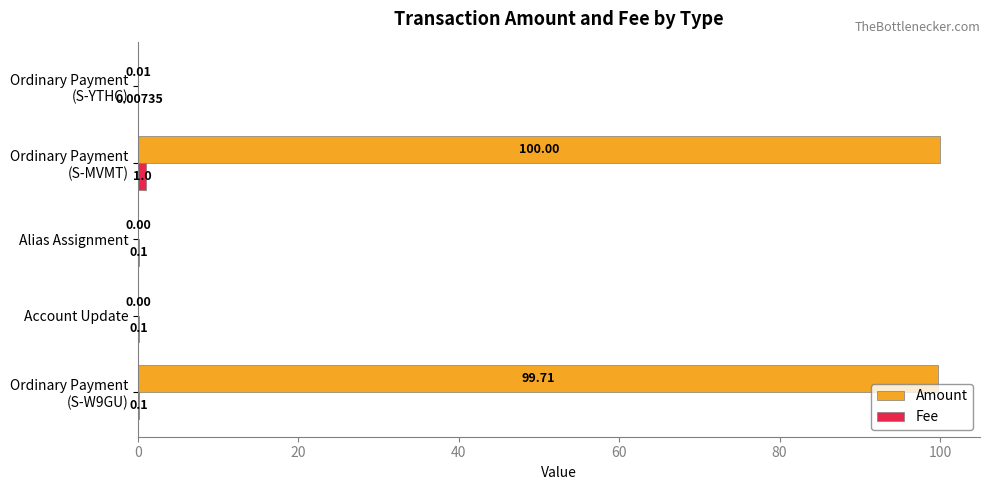

Which series has the largest total across all categories?

Amount